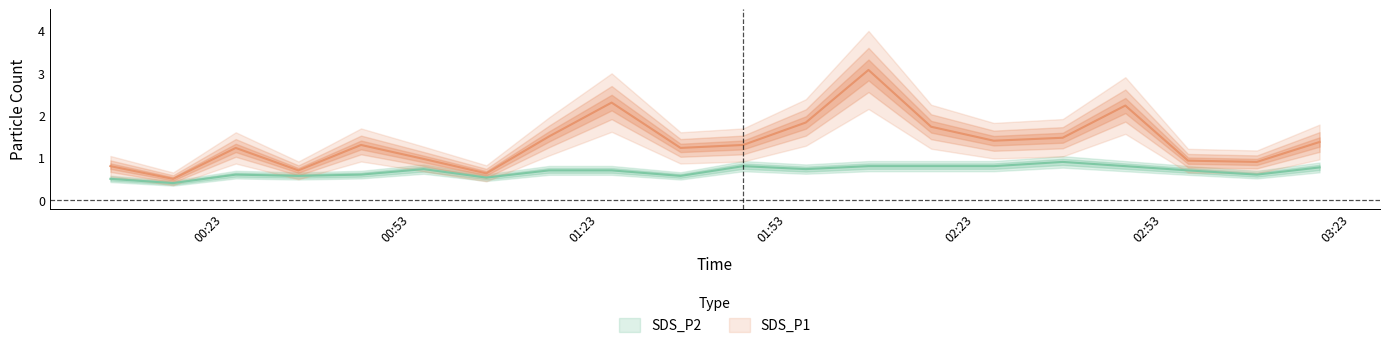

What position from the left is 01:23?

3